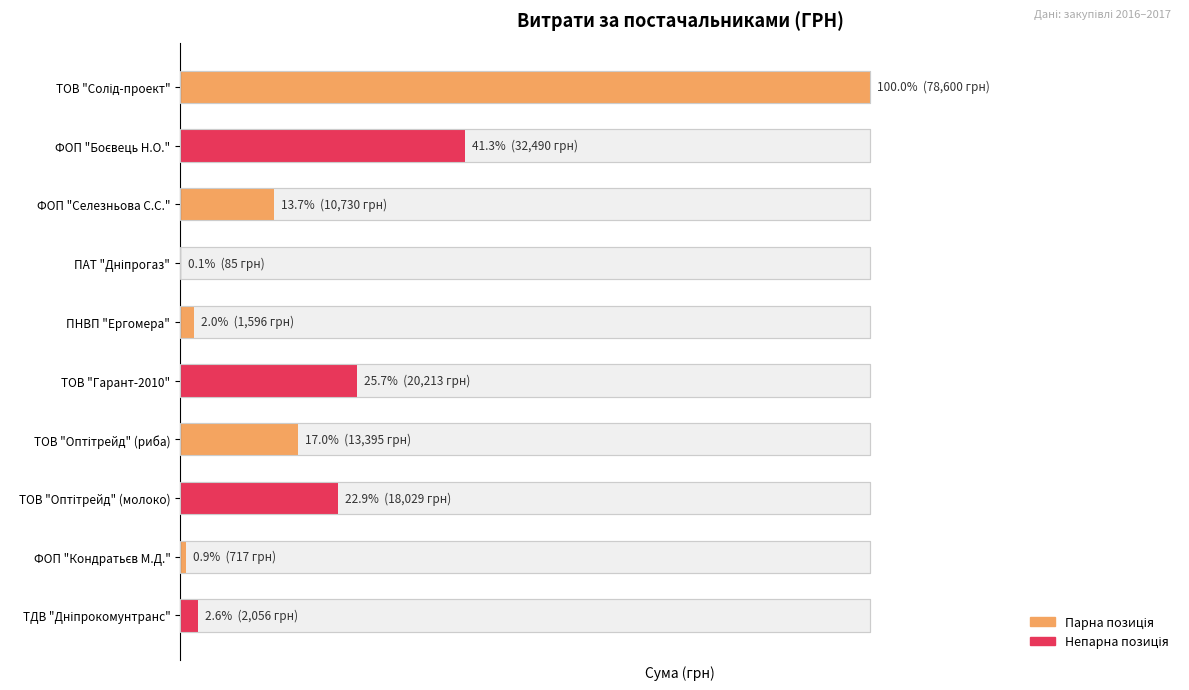

Is it true that the value at ПНВП "Ергомера" is 1596.0?

True